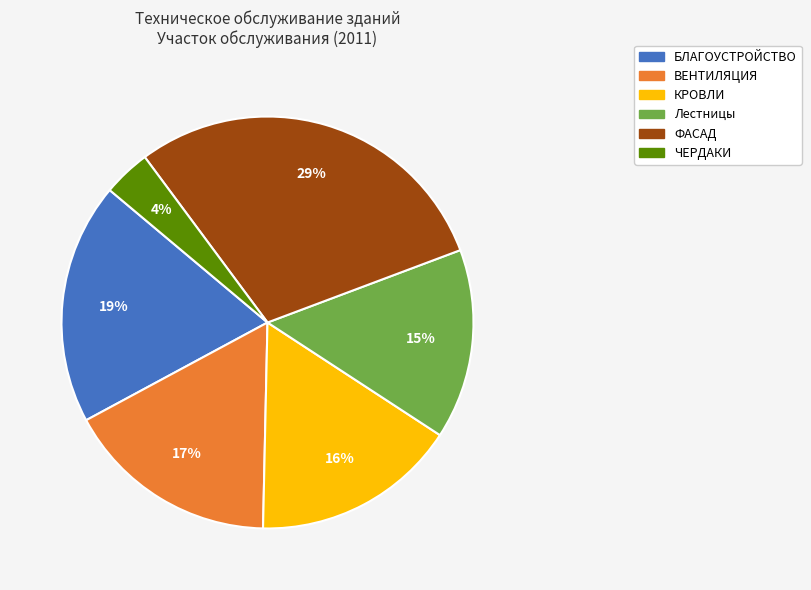

To the nearest percent, what portion does ФАСАД represent?

29%